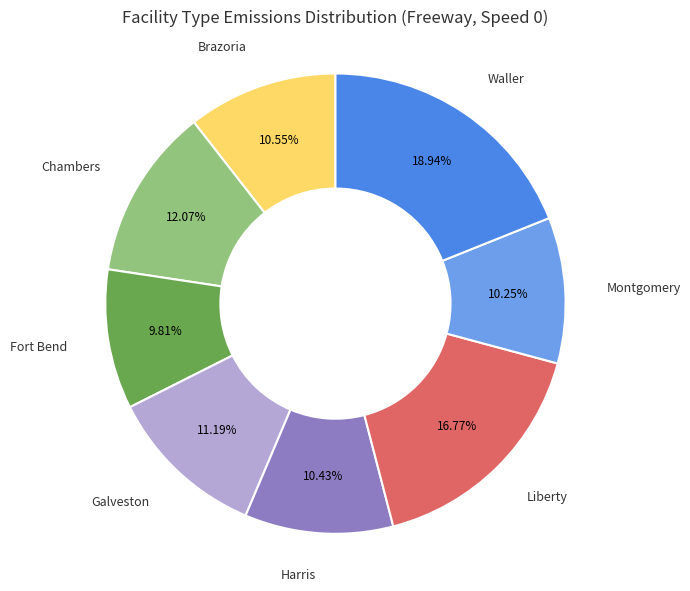

What is the largest slice in the pie chart?

Waller